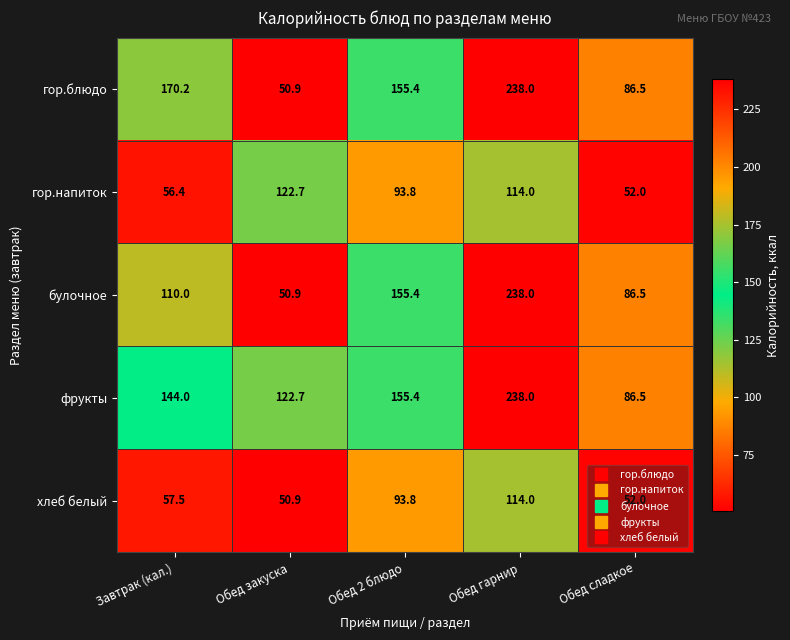

How many series are shown in this chart?

5